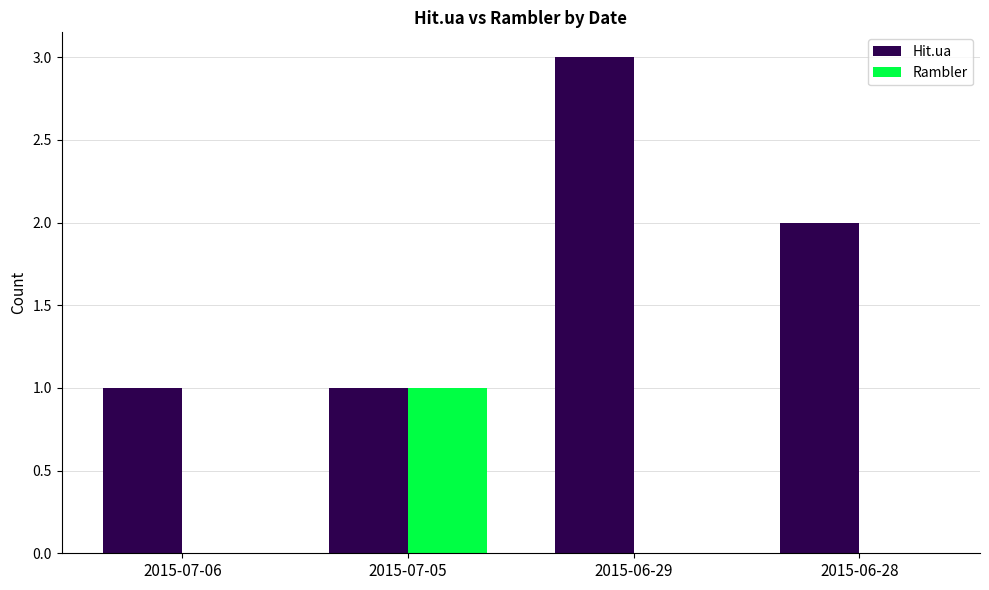

Reading left to right, transcribe all the data shown in this chart.

Hit.ua: 2015-07-06=1	2015-07-05=1	2015-06-29=3	2015-06-28=2
Rambler: 2015-07-06=0	2015-07-05=1	2015-06-29=0	2015-06-28=0